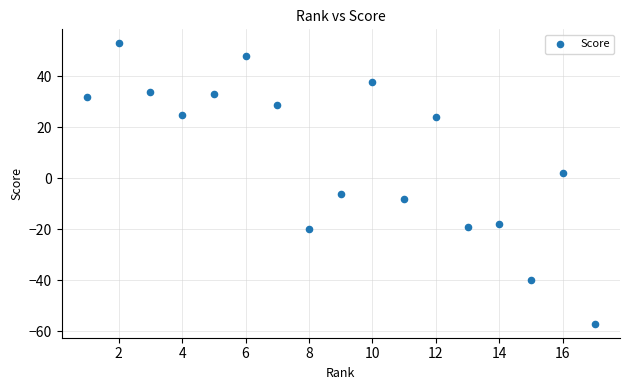

What is the range of X values (max minus min)?

16